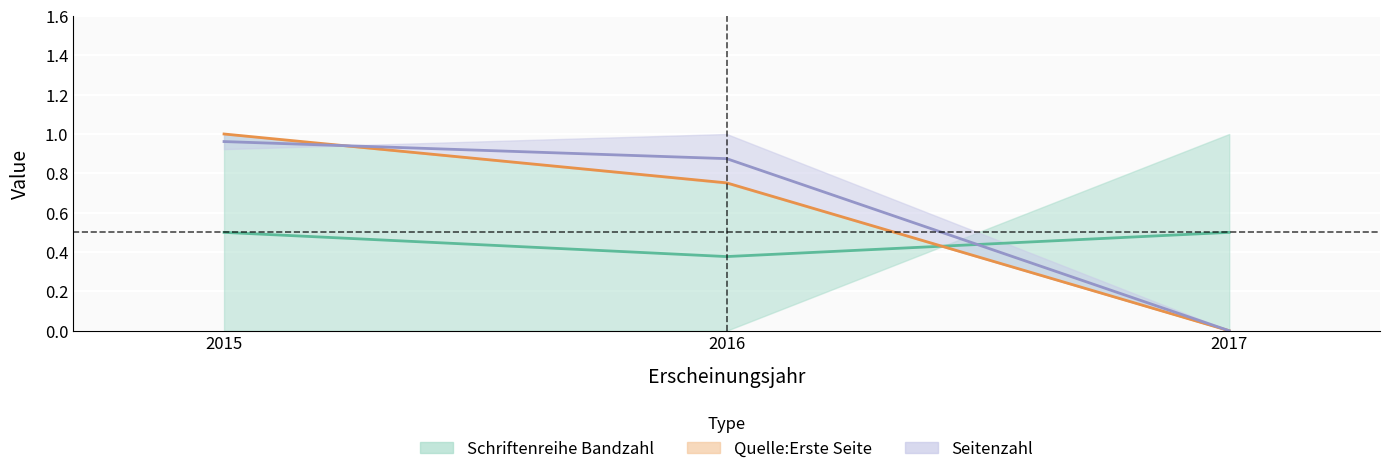

Which label corresponds to the smallest value in the chart?

2017